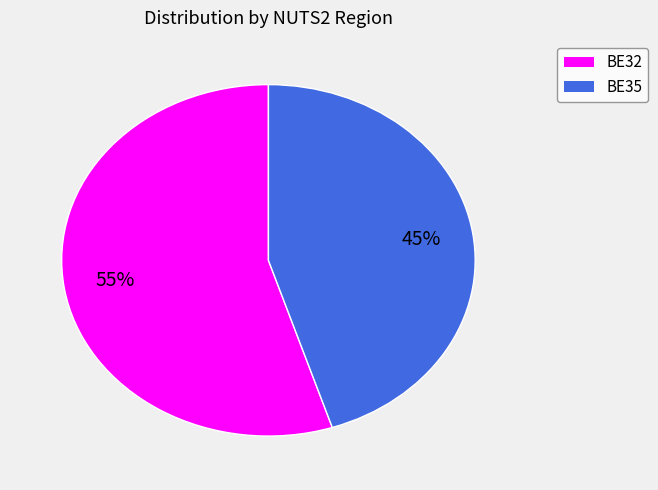

Which category has the biggest portion of the pie?

BE32